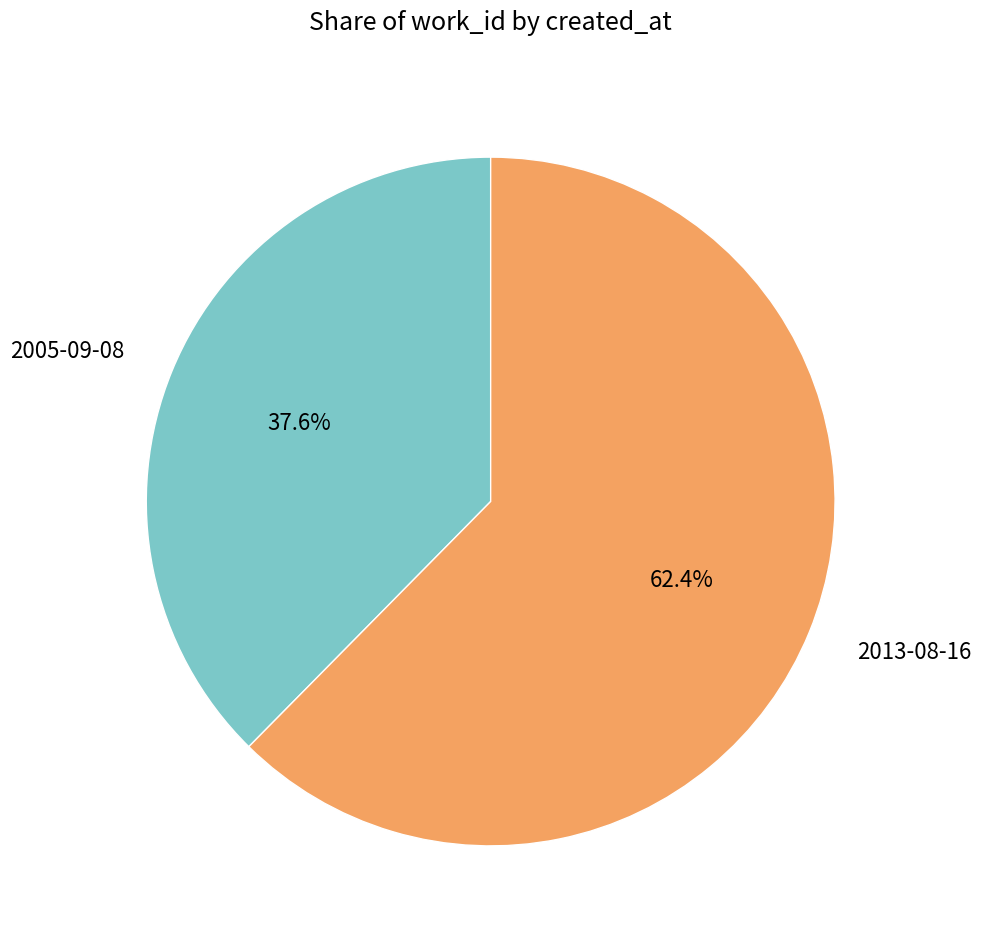

Combined, do 2005-09-08 and 2013-08-16 account for over 50%?

Yes